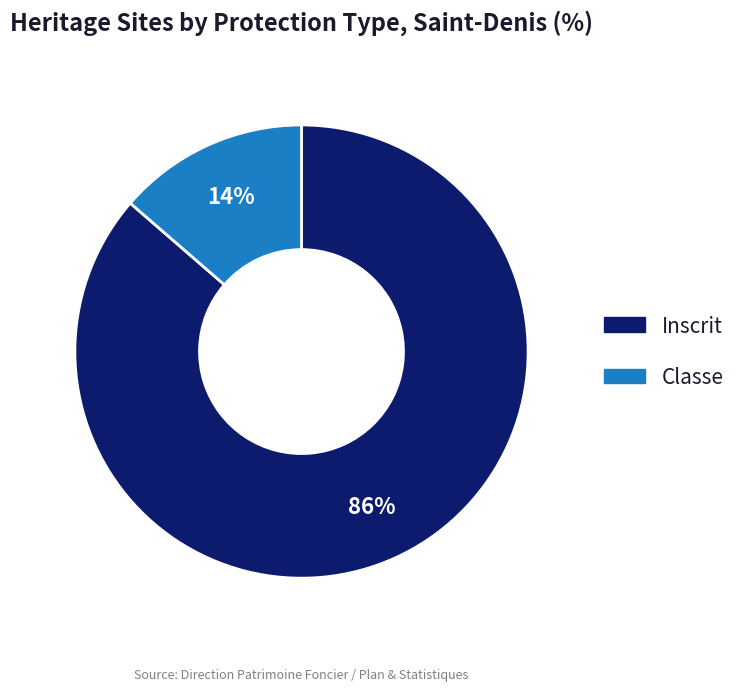

Which has a higher value, Classe or Inscrit?

Inscrit